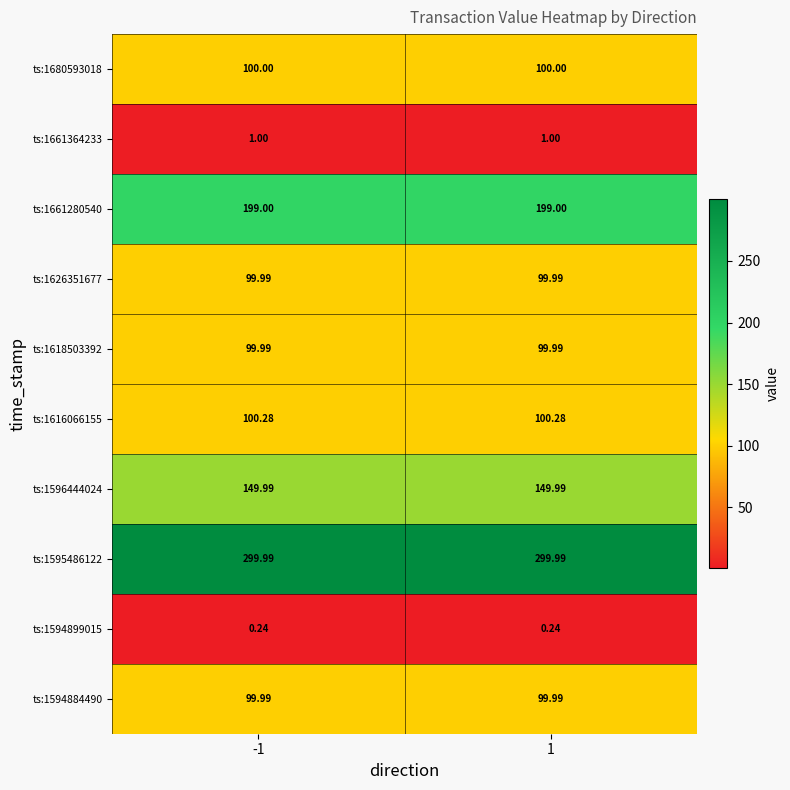

Is the value of ts:1661280540 at -1 greater than the value of ts:1594884490 at 1?

Yes